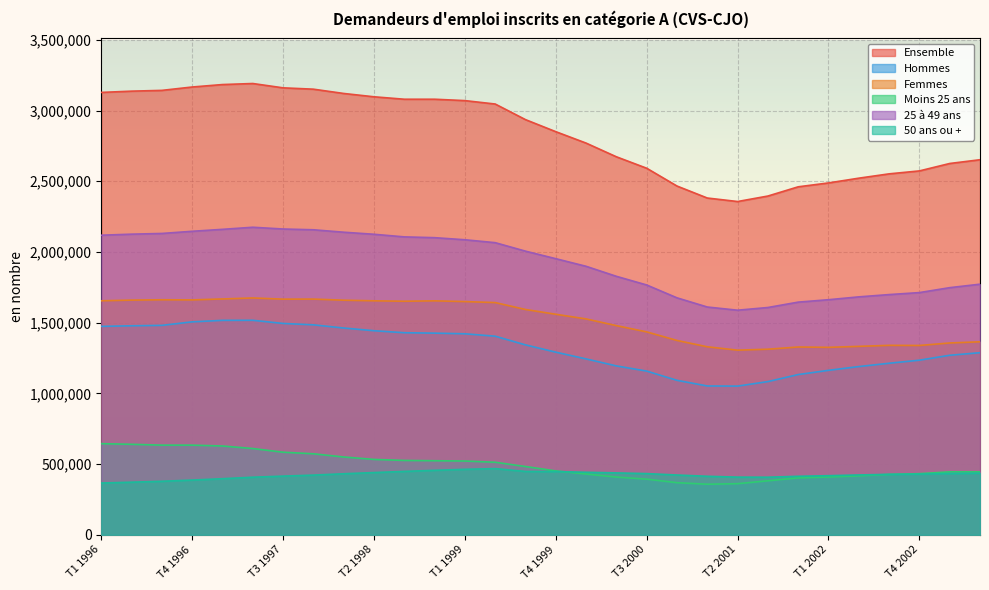

Does the chart display data point markers on the line(s)?

No